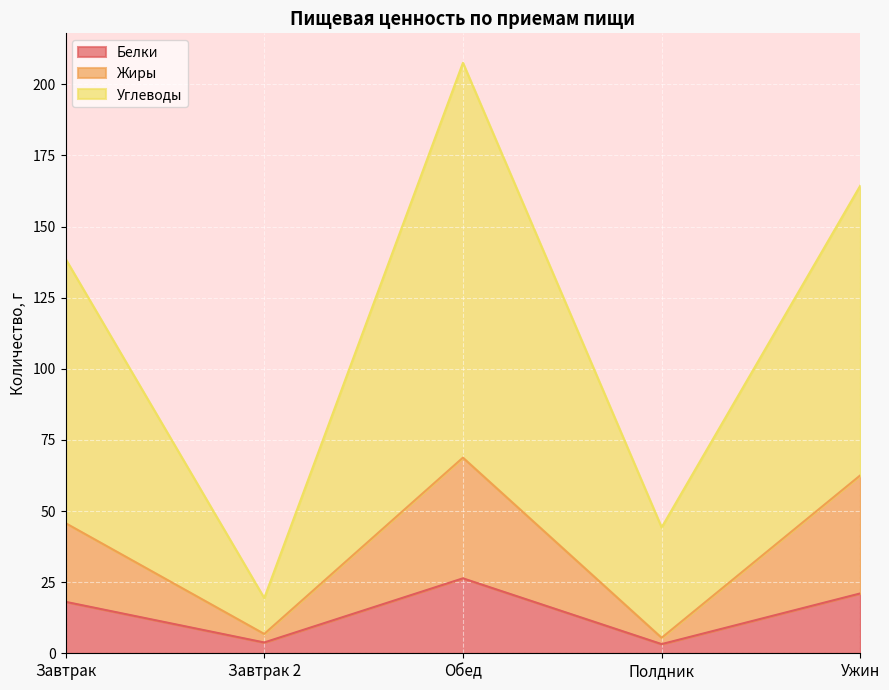

What is the highest value of the Белки series?

26.3